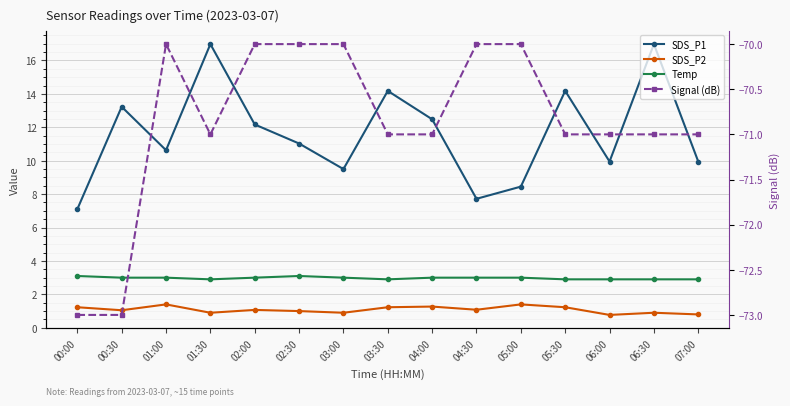

True or false: Signal (dB) and SDS_P2 intersect in this chart.

False